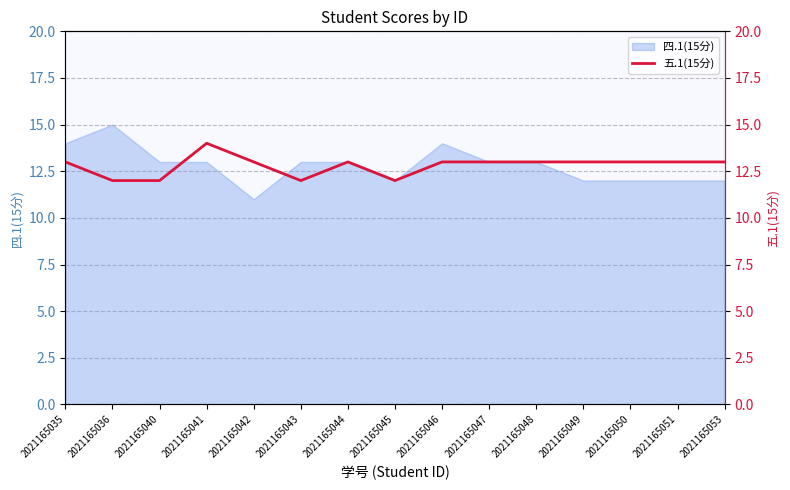

What is the average value?

13